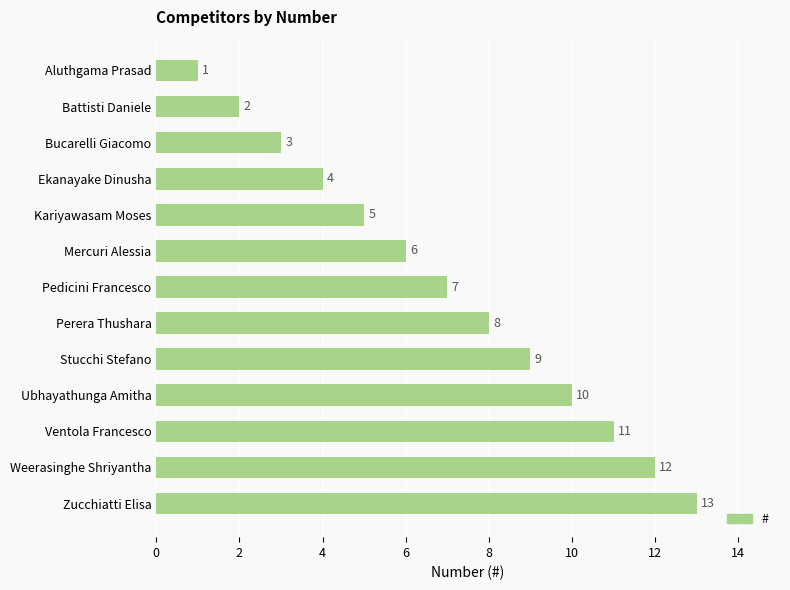

What is the average value?

7